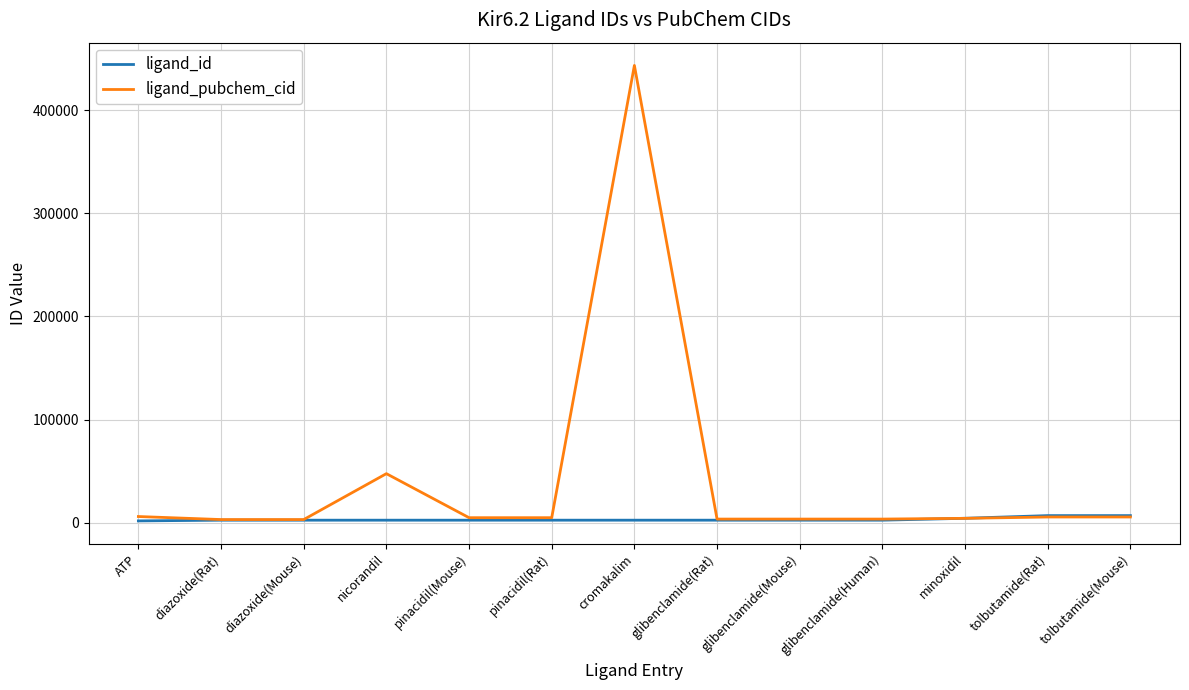

What is the greatest value displayed?

443423